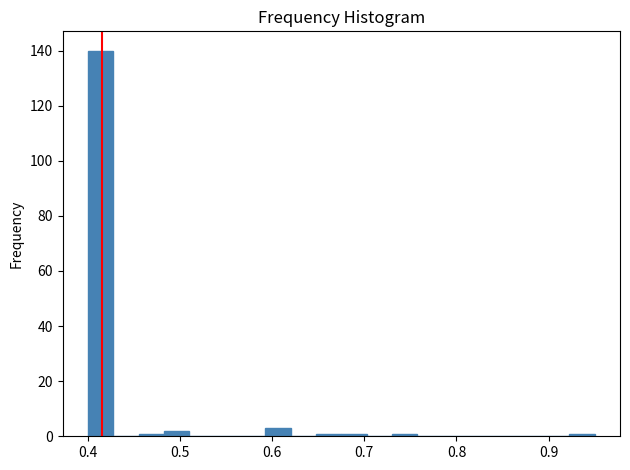

Read against the x-axis, roughly where is the centre of the tallest bar?

0.41